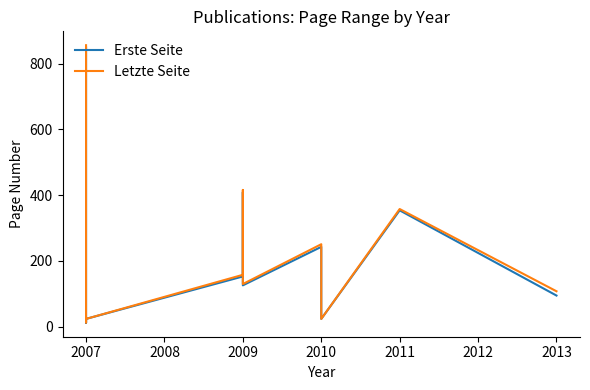

True or false: Letzte Seite and Erste Seite intersect in this chart.

False